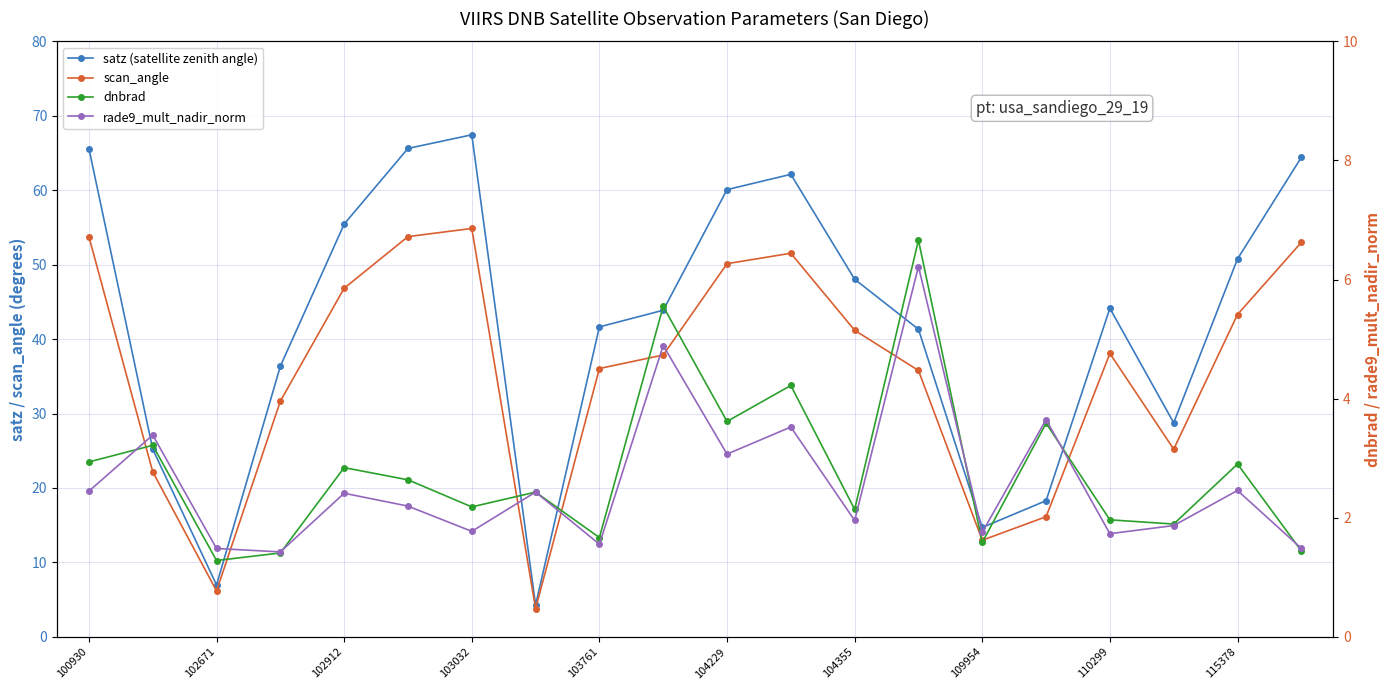

In rade9_mult_nadir_norm, how many points are higher than both neighbors (excluding endpoints)?

8